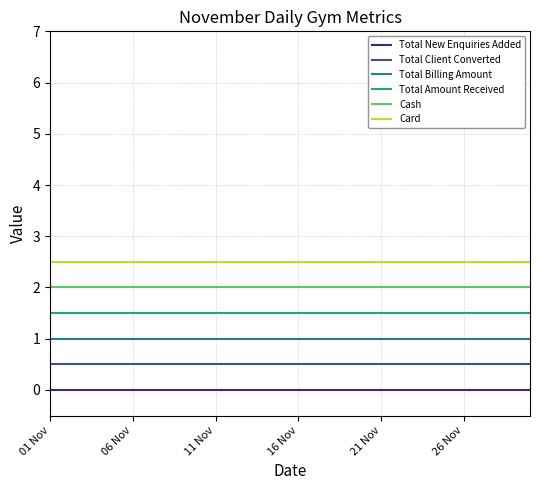

Is this an area chart (filled region under the line)?

No